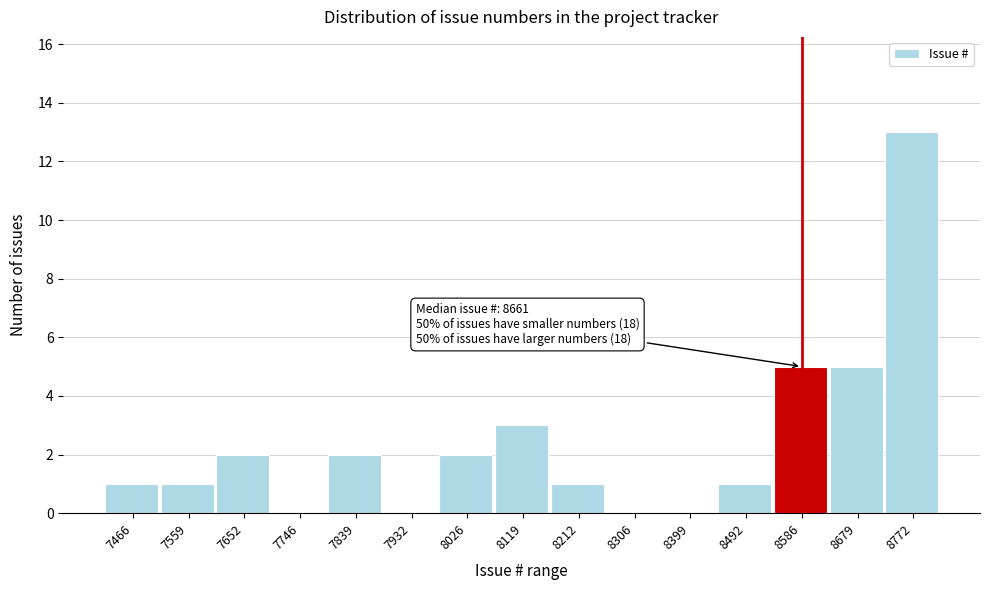

Reading left to right, transcribe all the data shown in this chart.

7466=1	7559=1	7652=2	7746=0	7839=2	7932=0	8026=2	8119=3	8212=1	8306=0	8399=0	8492=1	8586=5	8679=5	8772=13